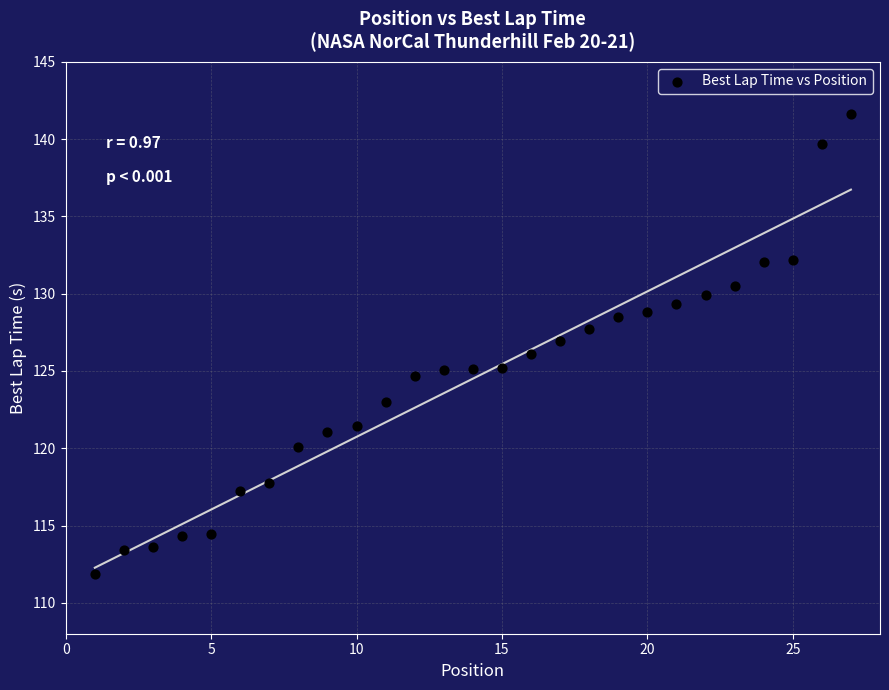

What is the range of X values (max minus min)?

26.0